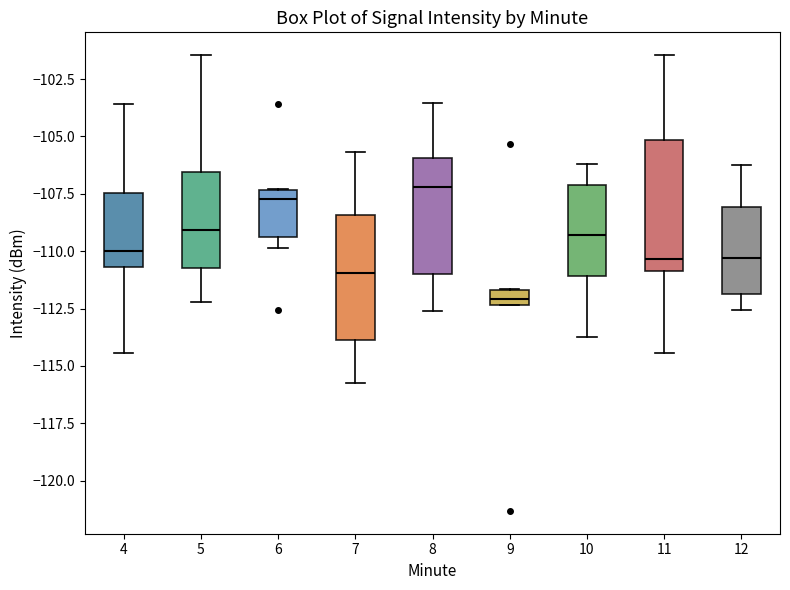

Where is the lower edge of the box at x = 4 on the y-axis? The values are not printed on the chart, so give them approximately, as read against the axis.

-110.5